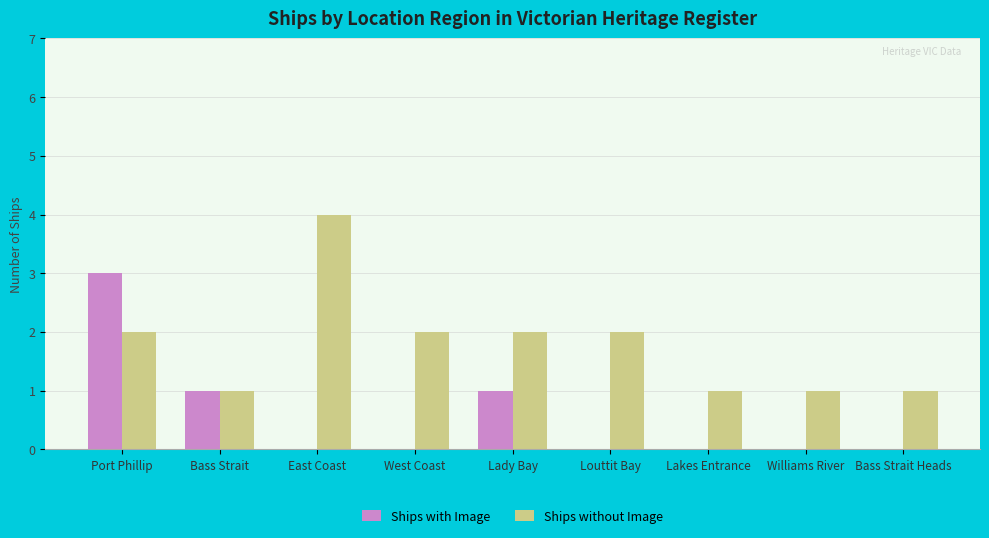

Are the bars horizontal?

No